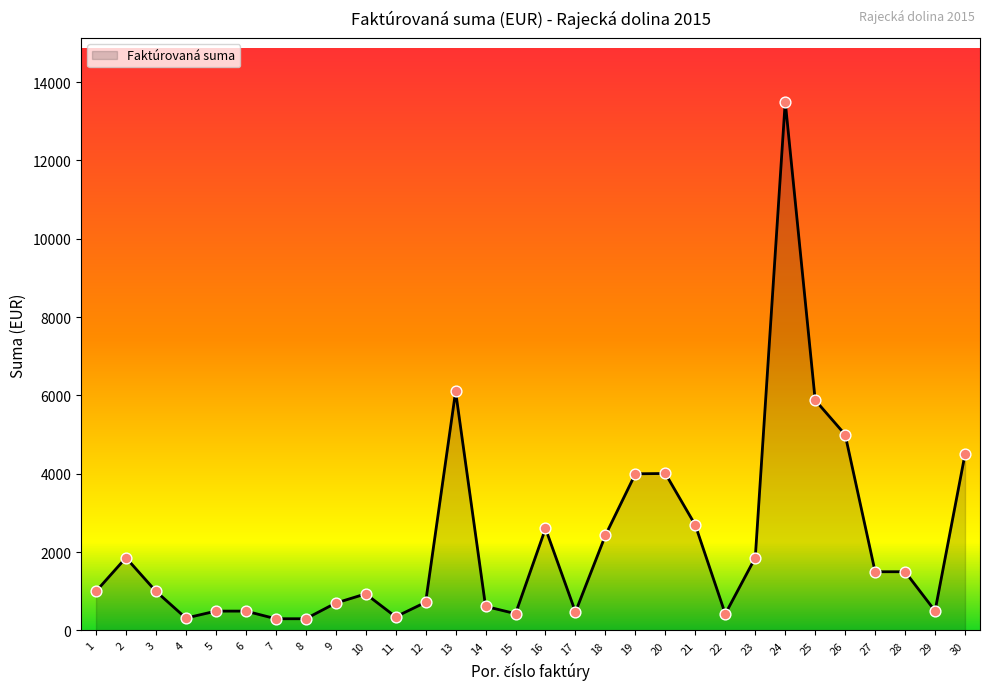

What is the ratio of the value at 1 to the value at 16?

0.4